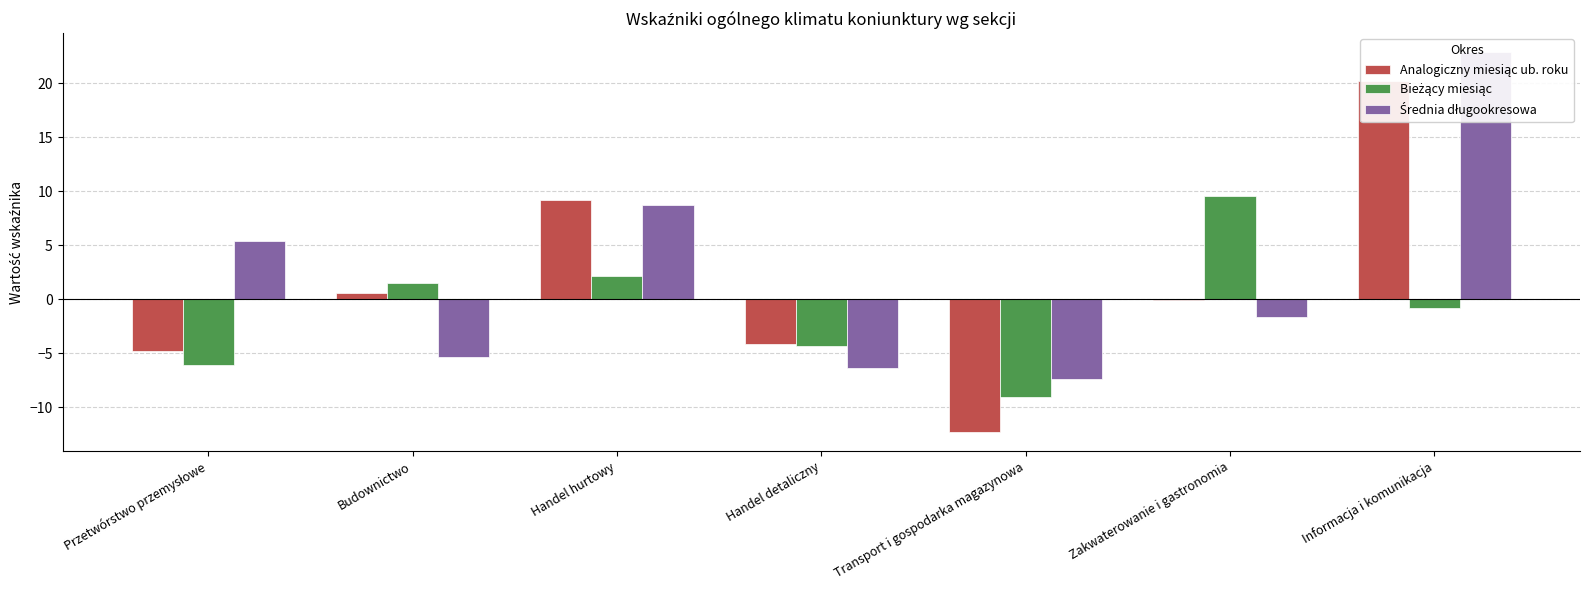

Is it true that Bieżący miesiąc equals -4.3 at Handel detaliczny?

True